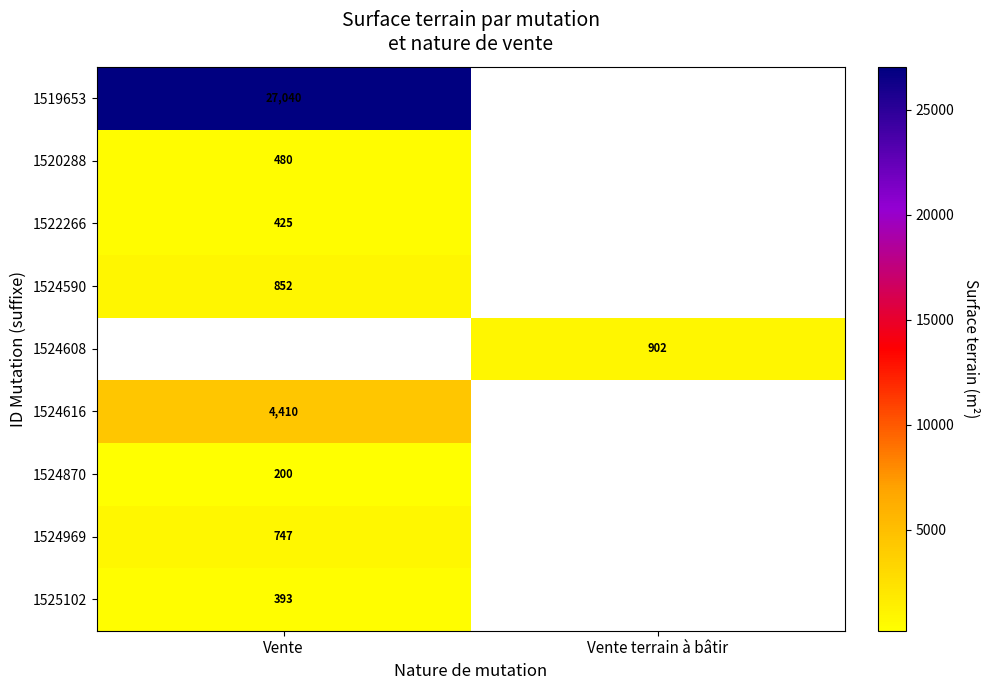

True or false: 1524608 has a value of 902 at Vente terrain à bâtir.

True